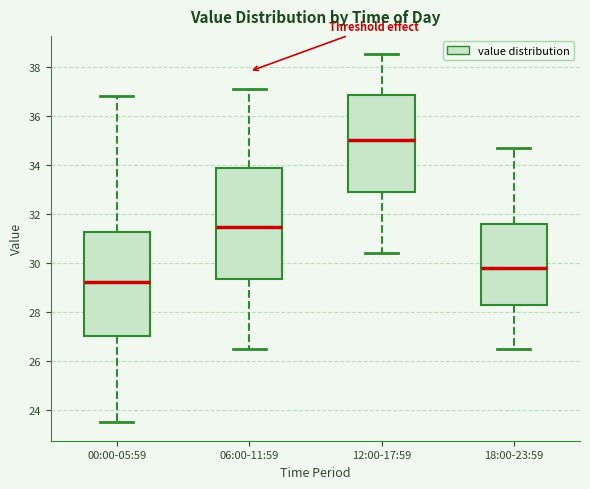

Reading left to right, read every box against the y-axis: the position of its median line, the range the box covers, and the ends of its whiskers. The values are not printed on the chart, so give them approximately, as read against the axis.

00:00-05:59: median 29.2, box 27.0 to 31.2, whiskers 23.6 to 36.8
06:00-11:59: median 31.4, box 29.4 to 33.8, whiskers 26.6 to 37.2
12:00-17:59: median 35.0, box 32.8 to 36.8, whiskers 30.4 to 38.6
18:00-23:59: median 29.8, box 28.2 to 31.6, whiskers 26.6 to 34.8